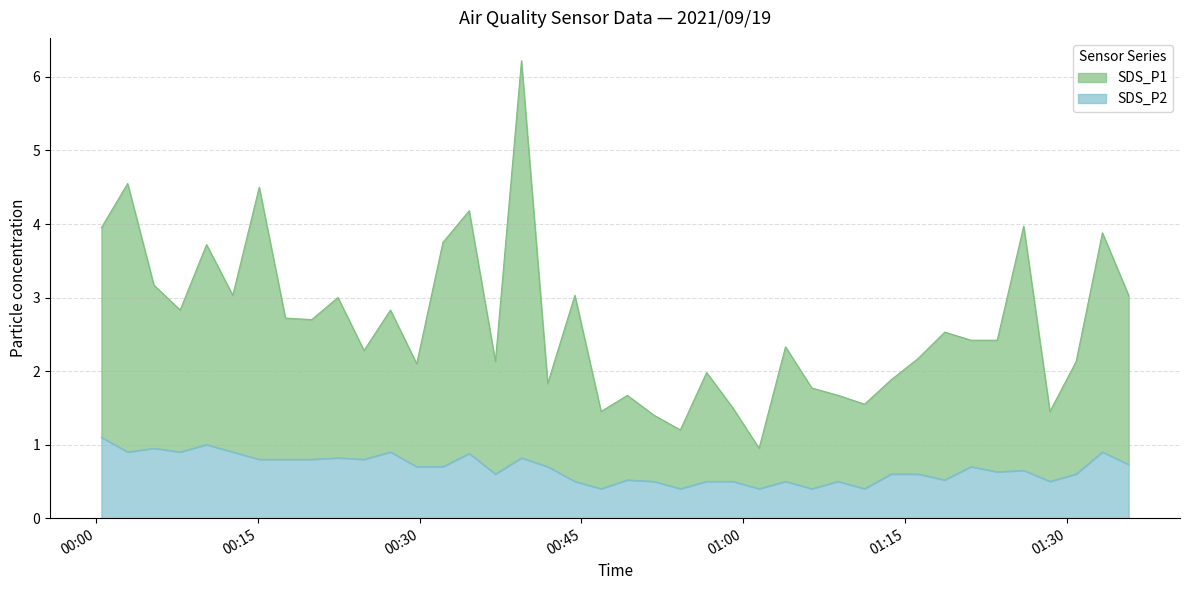

How many data points does each series have?

40